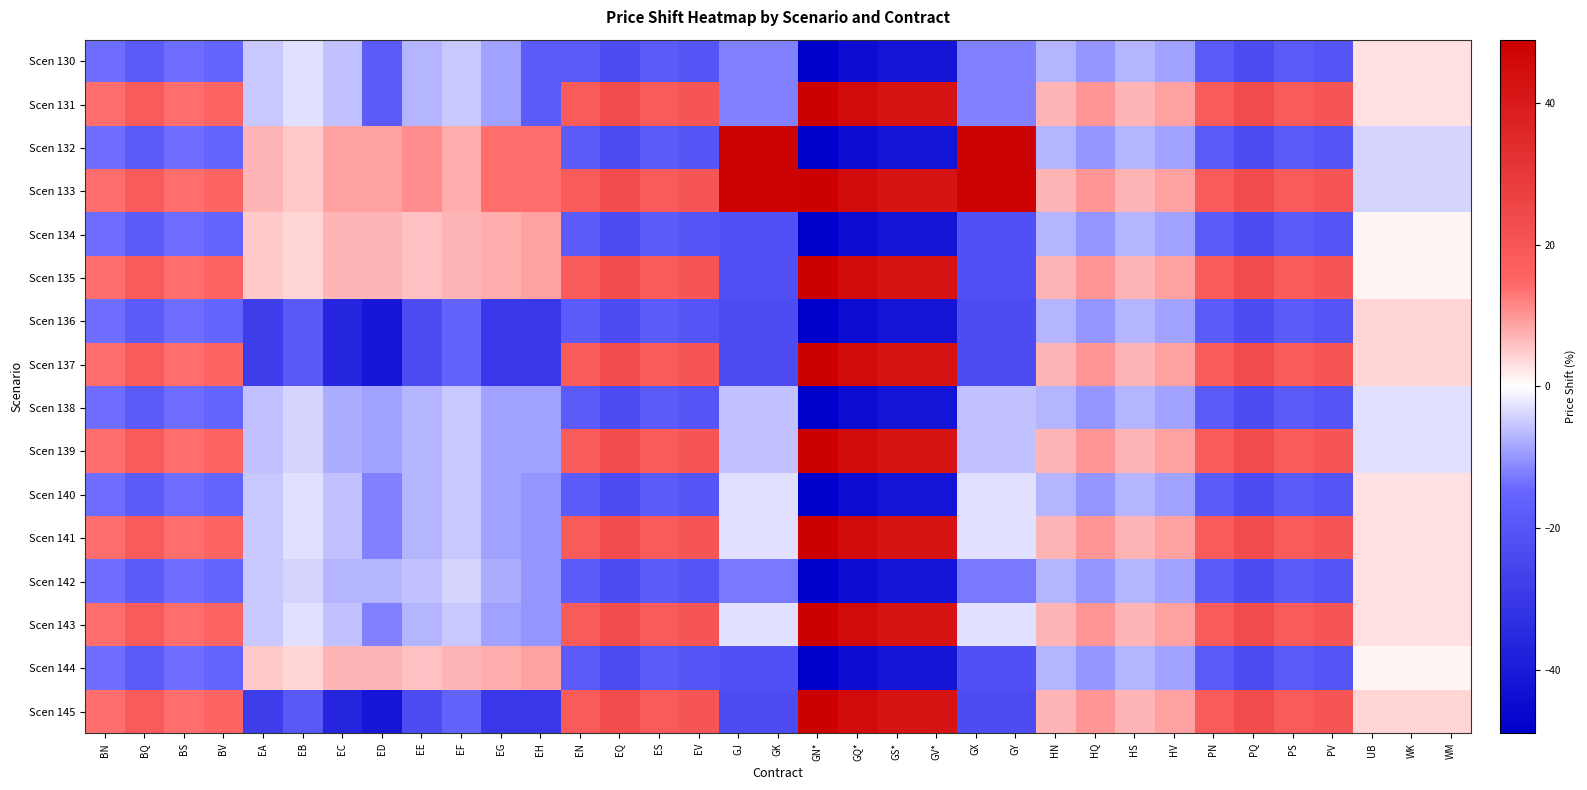

How many categories are shown in the chart?

35